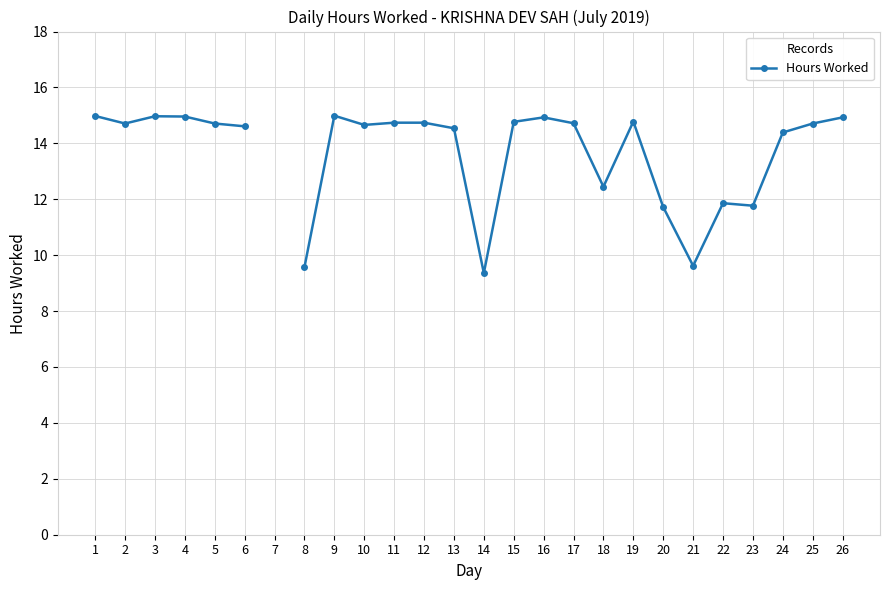

At which category does the chart reach its peak across all series?

9